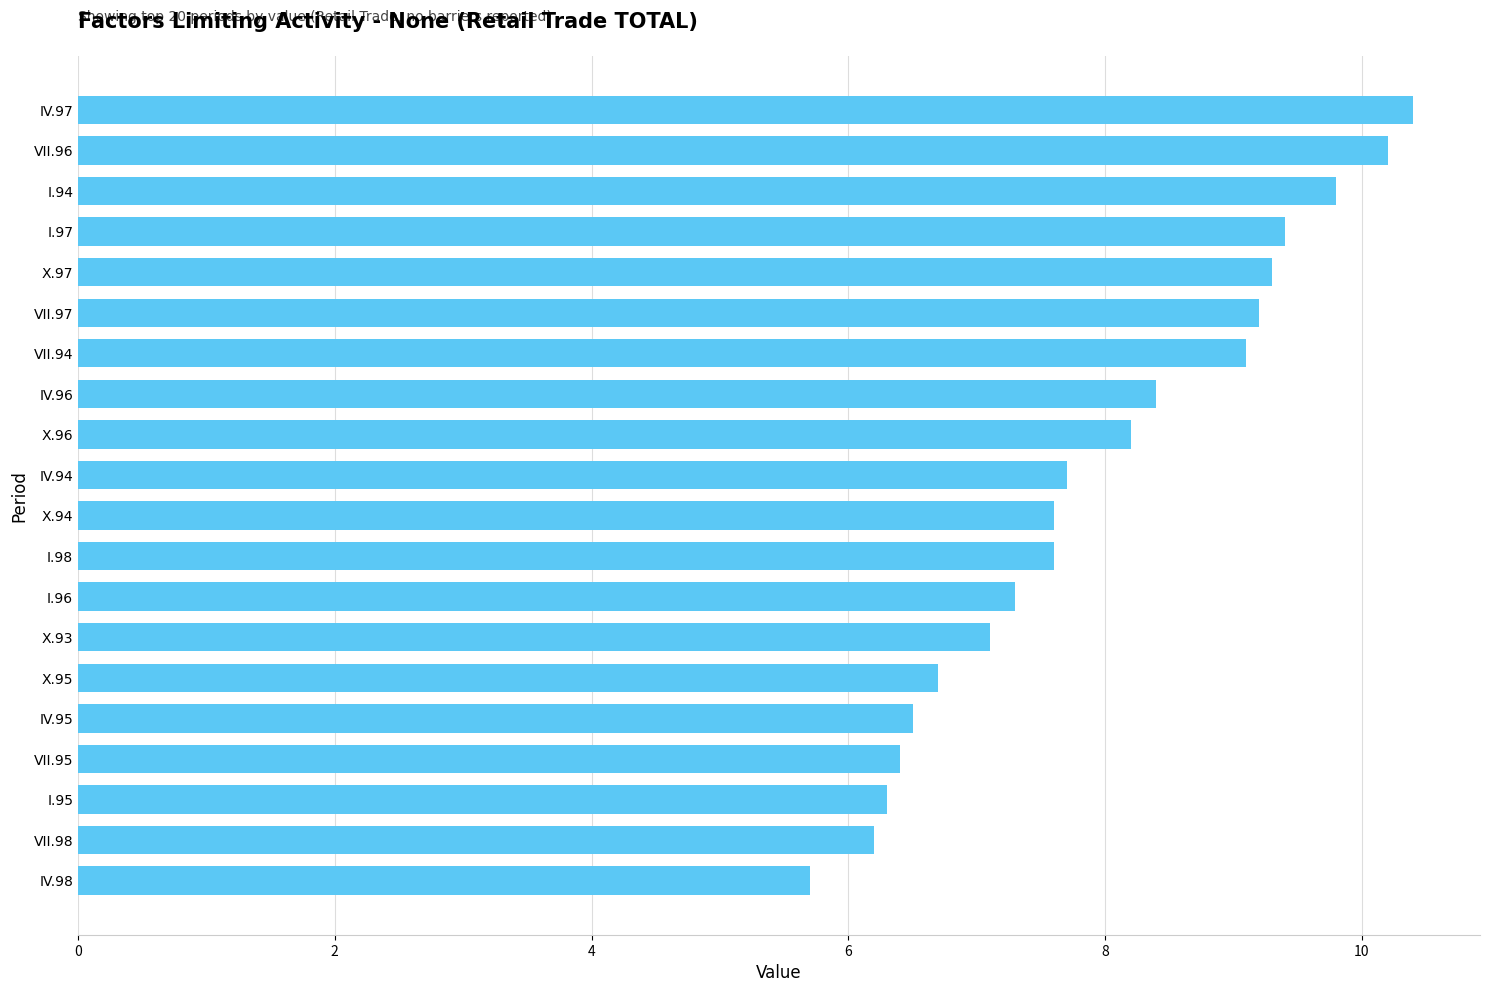

What is the smallest value displayed?

5.7